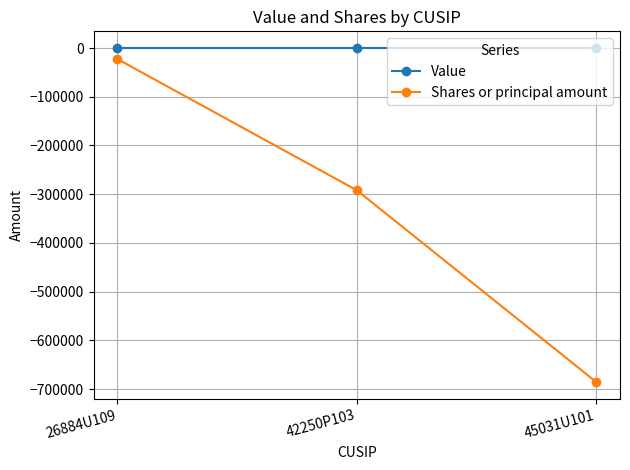

What is the smallest value displayed?

-685402